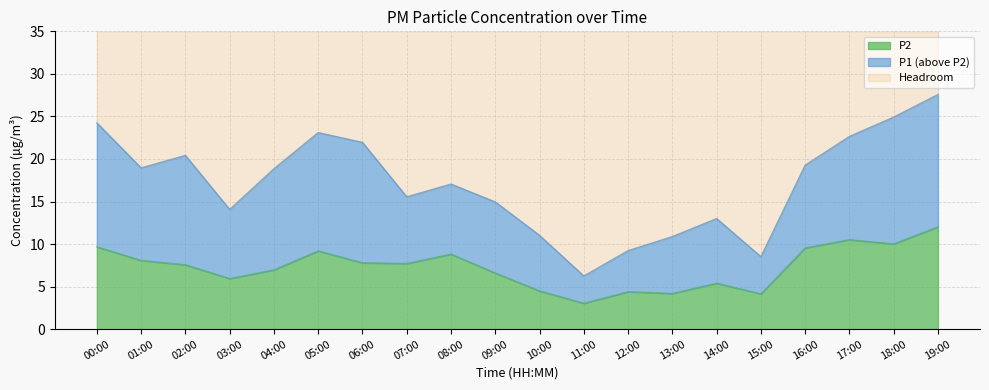

What is the label of the 16th point from the right?

04:00